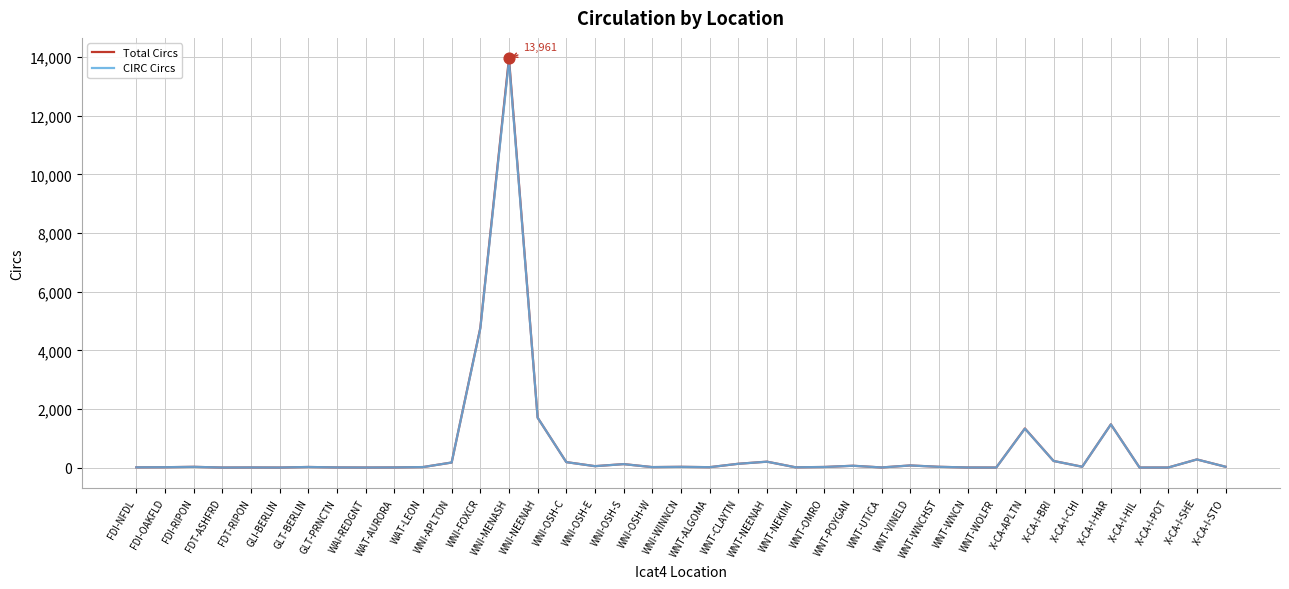

Is the value of Total Circs at FDI-OAKFLD greater than the value of CIRC Circs at WNI-MENASH?

No